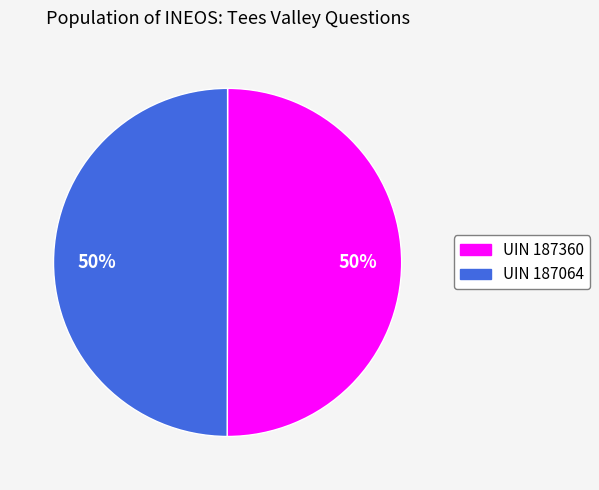

To the nearest percent, what is the average slice percentage?

50%